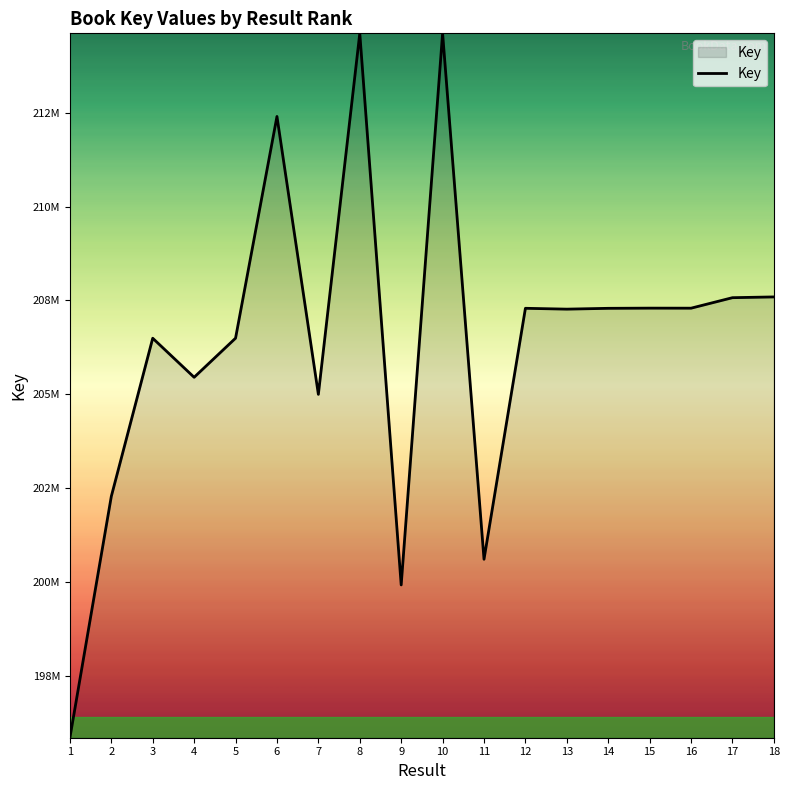

What is the difference between the second highest and minimum values?

18742467